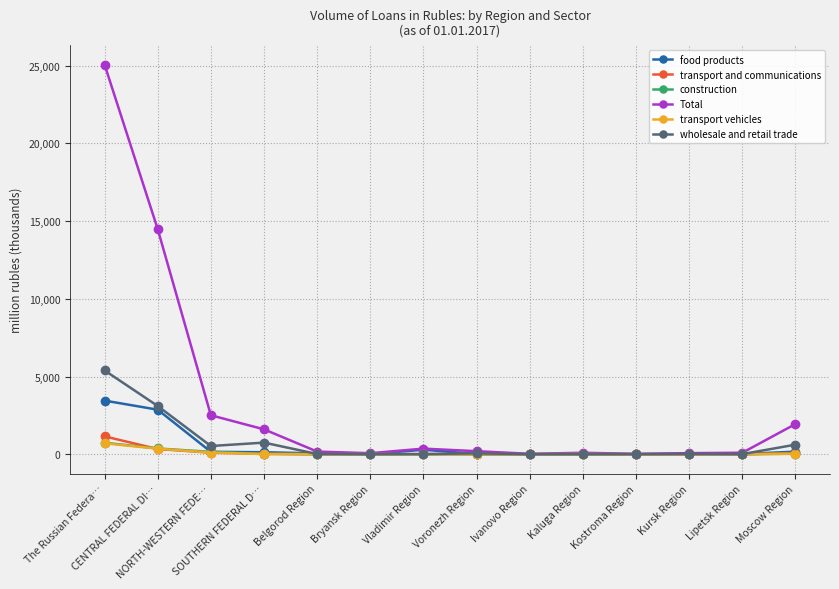

What is the value of the Total point at the 3rd from the left?

2509.1